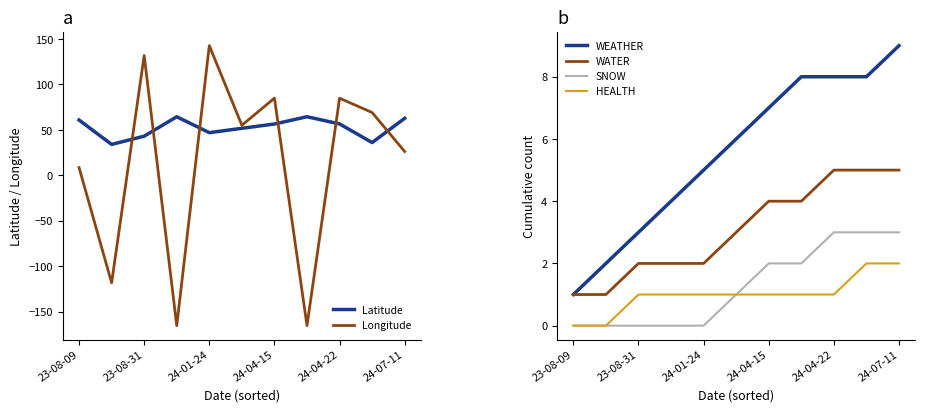

Reading left to right, extract all data points from this chart.

Latitude: 60.9	34.1	43.1	64.5	47.0	51.8	56.5	64.5	56.6	36.1	62.8
Longitude: 8.6	-118.2	131.9	-165.4	142.7	55.1	85.0	-165.4	84.9	69.1	26.2
WEATHER: 1.0	2.0	3.0	4.0	5.0	6.0	7.0	8.0	8.0	8.0	9.0
WATER: 1.0	1.0	2.0	2.0	2.0	3.0	4.0	4.0	5.0	5.0	5.0
SNOW: 0.0	0.0	0.0	0.0	0.0	1.0	2.0	2.0	3.0	3.0	3.0
HEALTH: 0.0	0.0	1.0	1.0	1.0	1.0	1.0	1.0	1.0	2.0	2.0